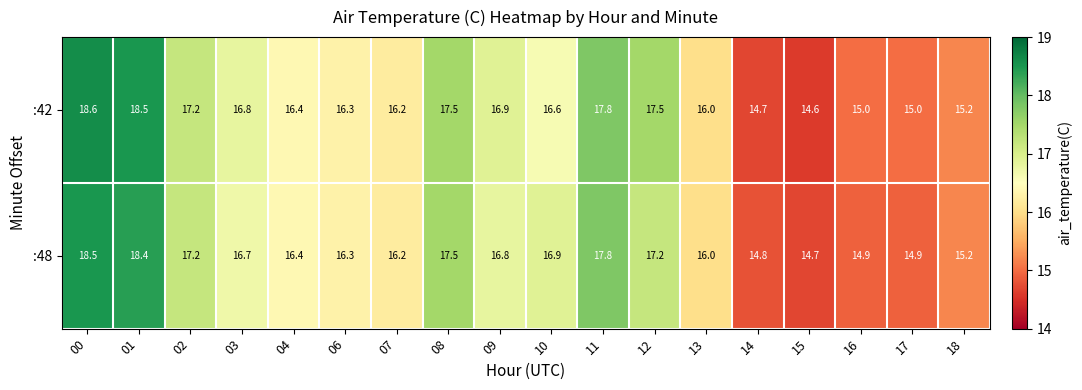

What is the greatest value displayed?

18.6